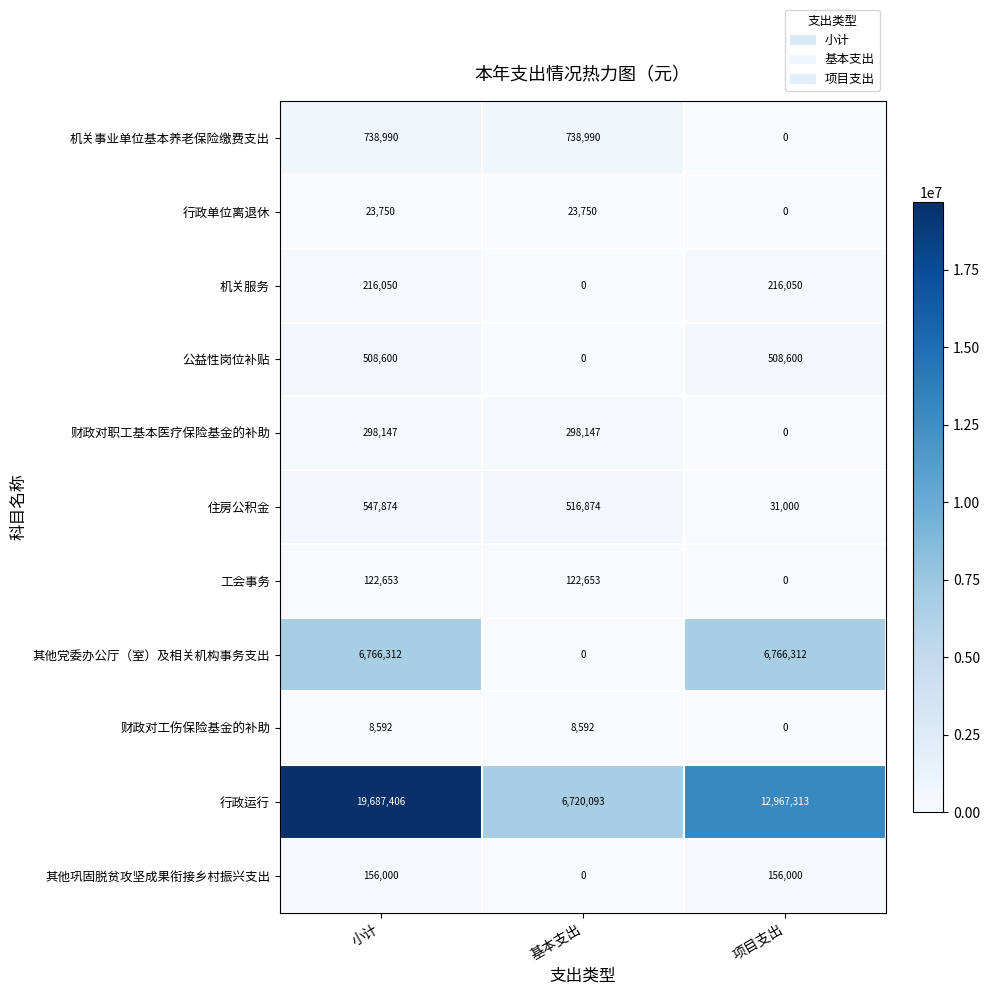

Which series has the largest range (max minus min)?

行政运行